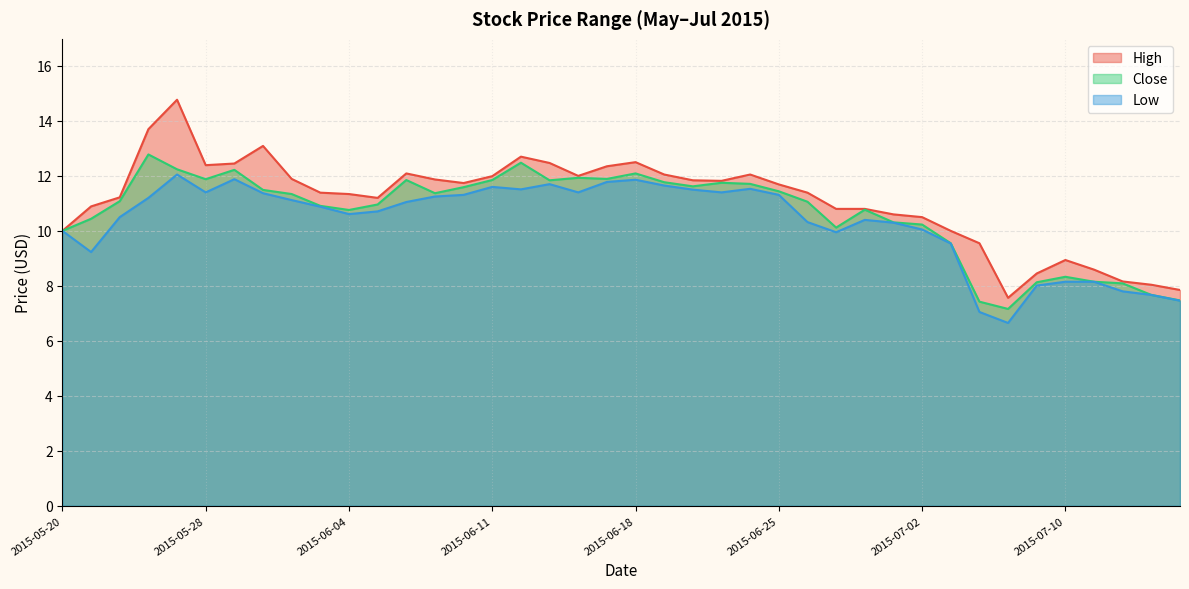

At which category does Low reach its first local peak?

2015-05-27